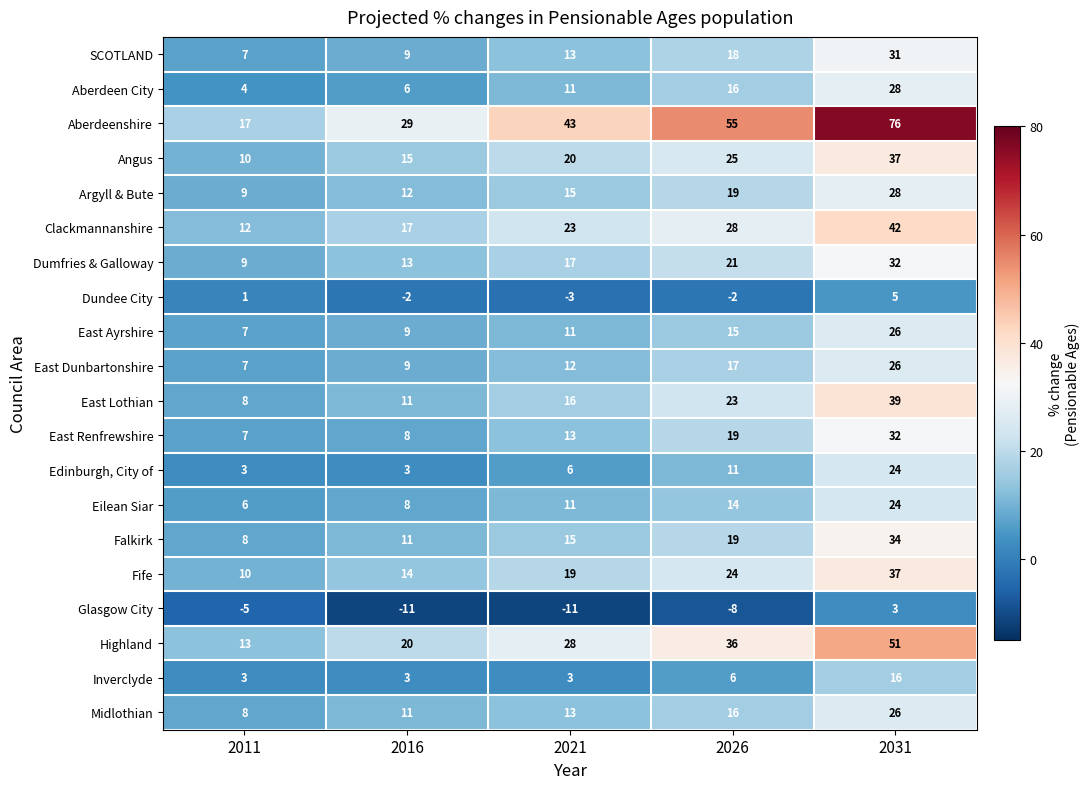

What is the sum of all Inverclyde values?

31